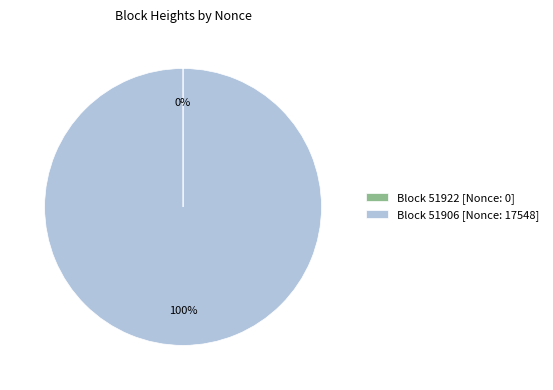

To the nearest percent, what is the difference between the largest and smallest slice percentages?

100%